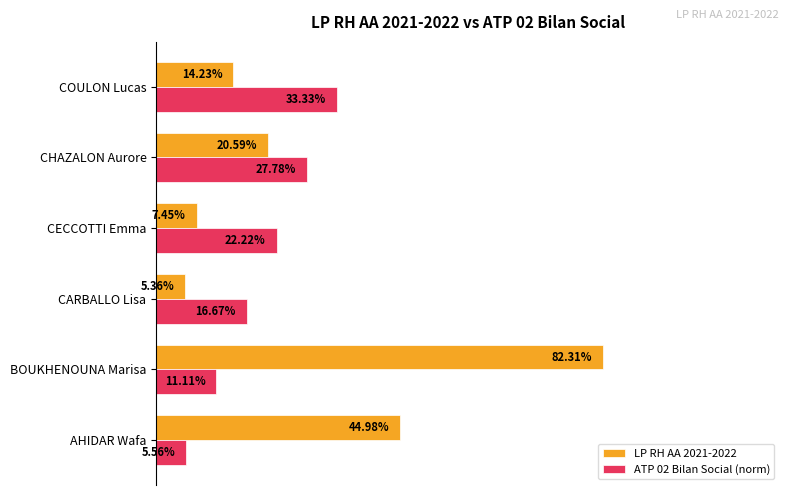

Reading left to right, what are all the values shown in this chart?

LP RH AA 2021-2022: 0.4	0.8	0.1	0.1	0.2	0.1
ATP 02 Bilan Social (norm): 0.1	0.1	0.2	0.2	0.3	0.3